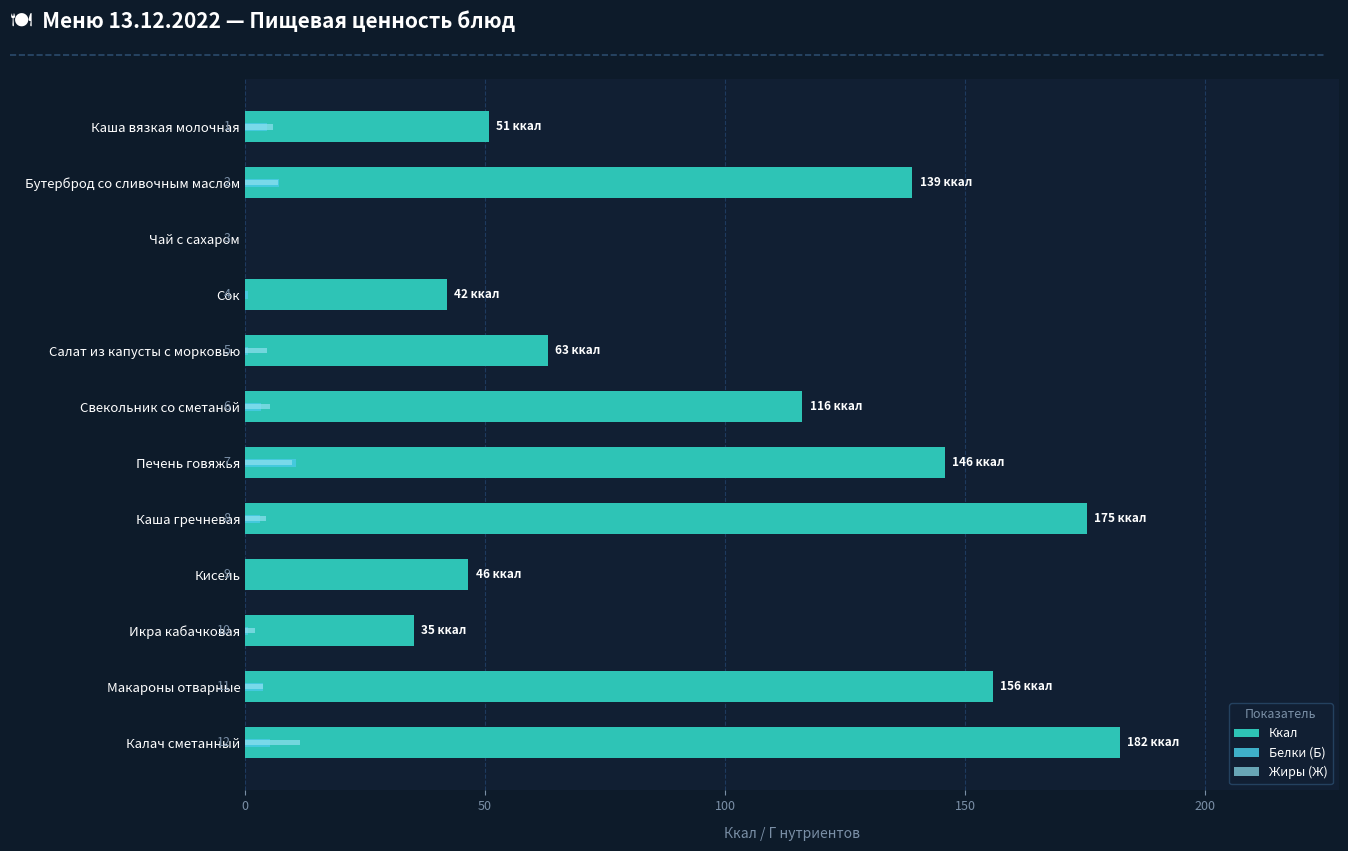

Is it true that Жиры (Ж) equals 3.9 at 150?

False